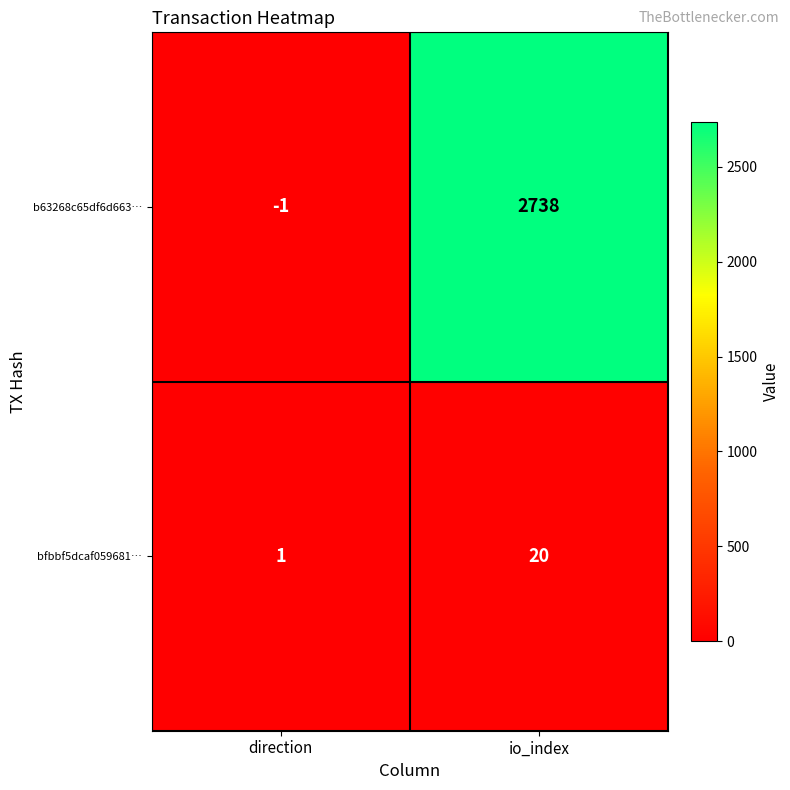

At how many categories does at least one series exceed 455?

1